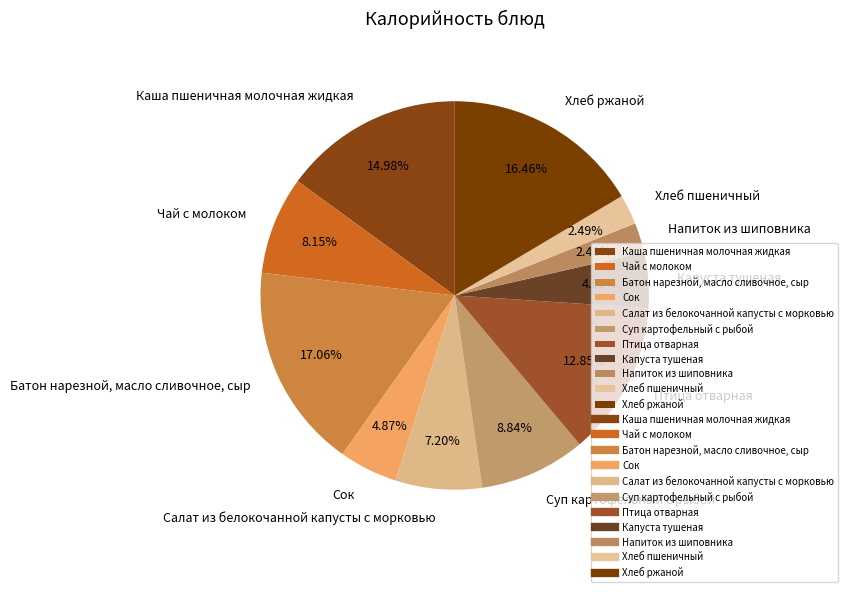

To the nearest percent, what is the combined percentage of Капуста тушеная and Хлеб ржаной?

21%